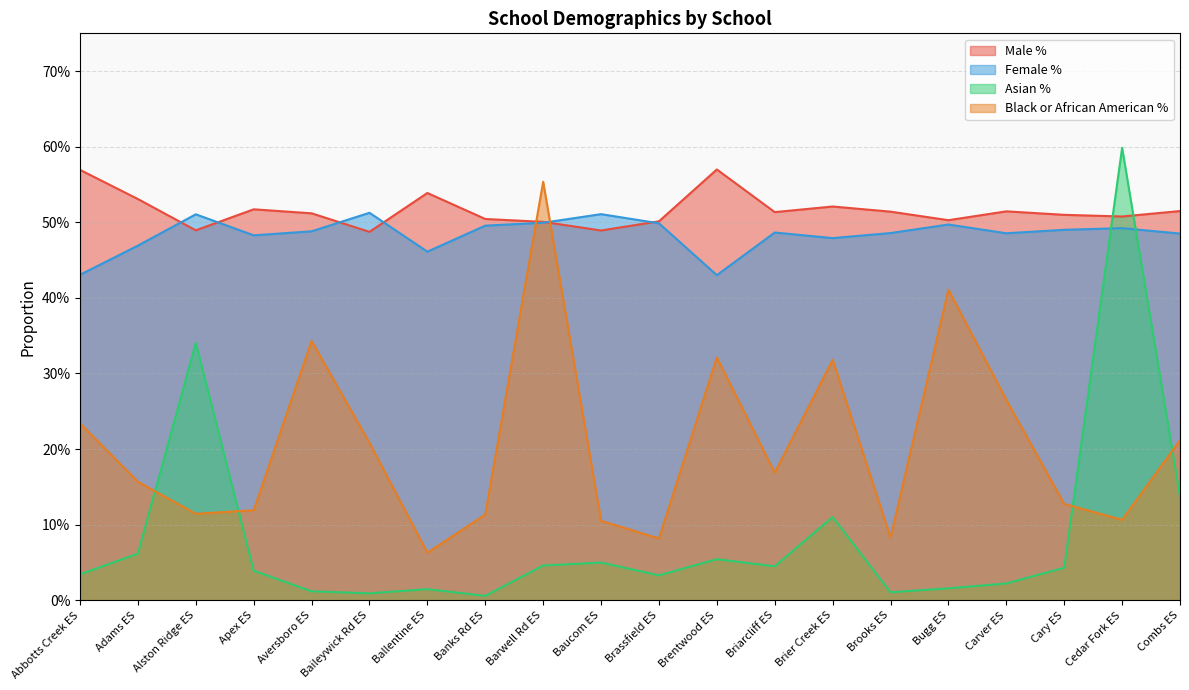

Which series changed the most between Briarcliff ES and Brooks ES?

Black or African American %